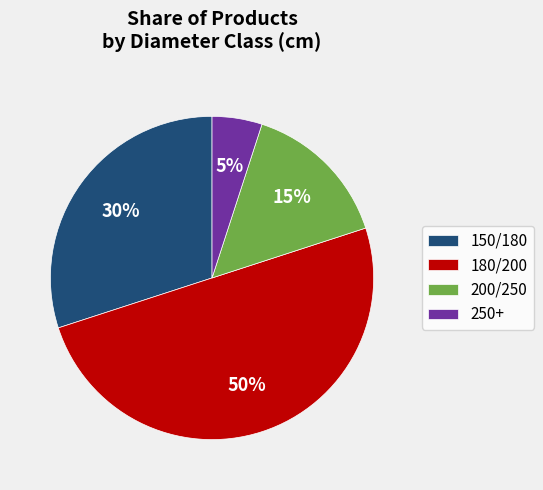

To the nearest percent, what is the difference between the largest and smallest slice percentages?

45%